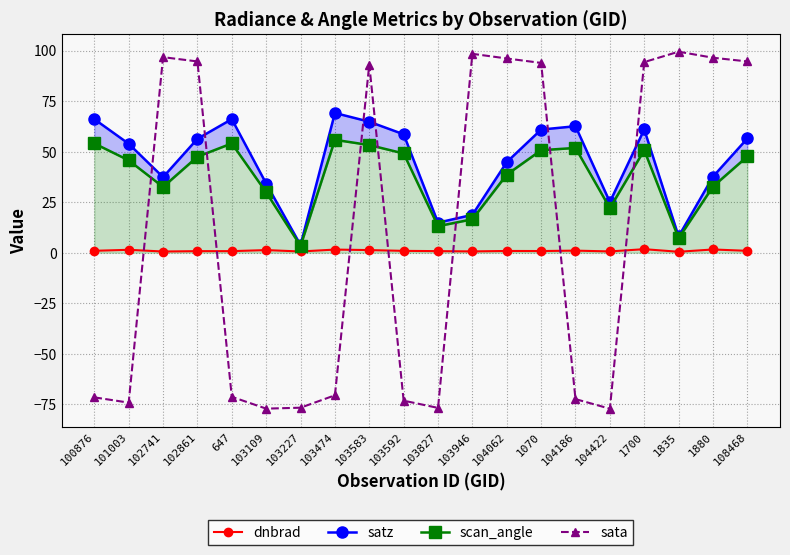

What is the label of the 2nd point from the right?

1880